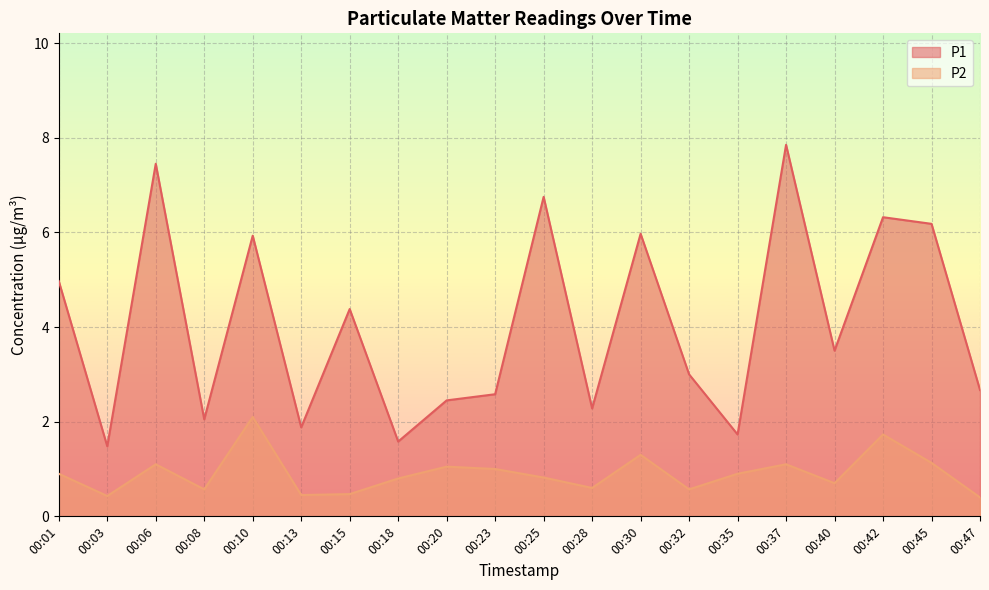

True or false: P2 has more than 2 interior local peaks.

True